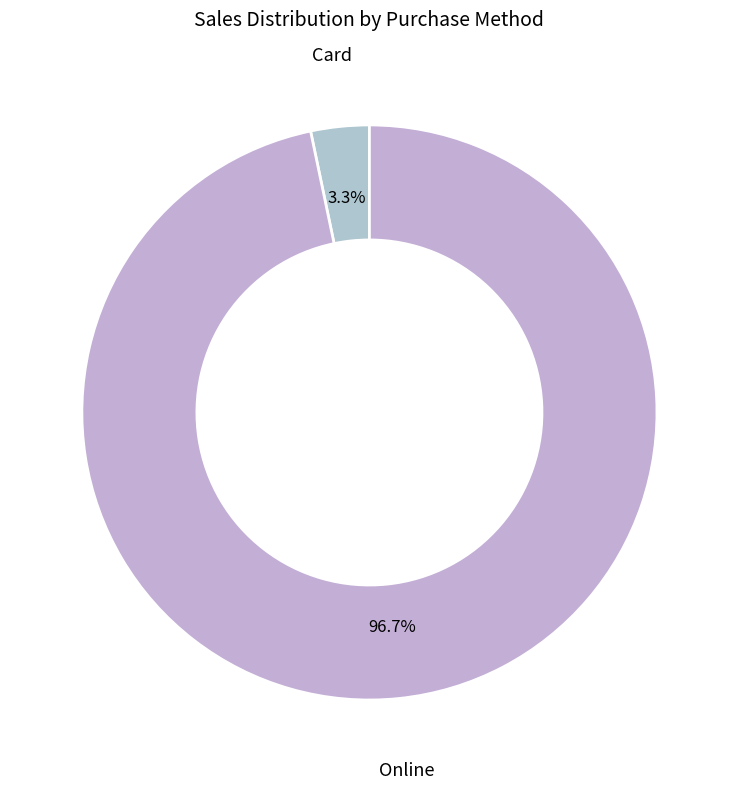

How many segments does this pie chart have?

2